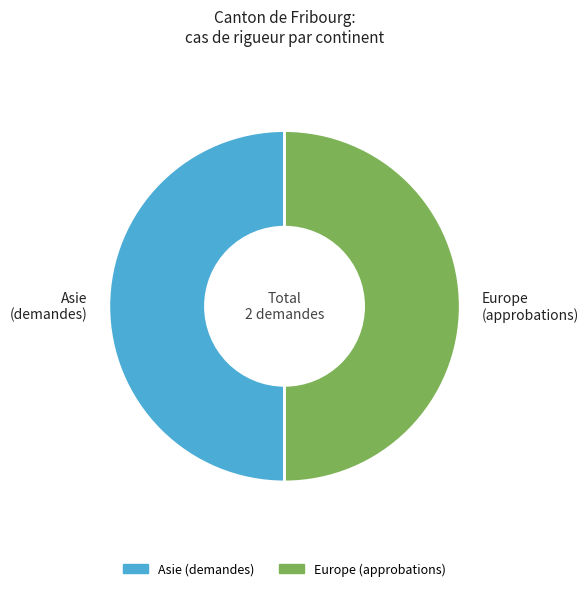

What is the ratio of the value at Europe (approbations) to the value at Asie (demandes)?

1.0